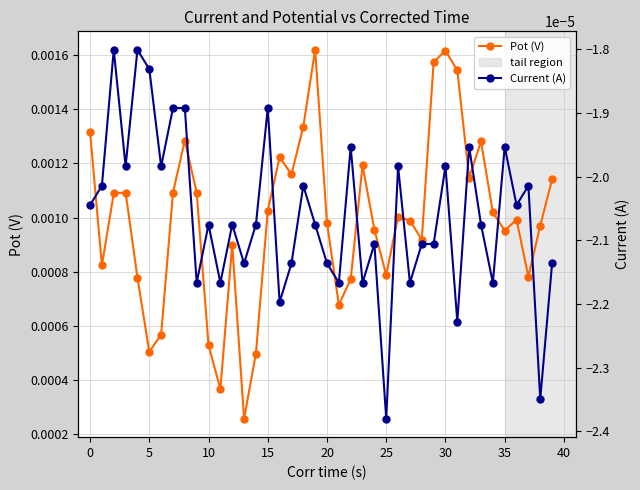

In Pot (V), how many points are higher than both neighbors (excluding endpoints)?

10